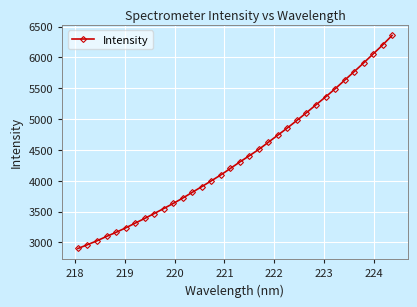

What is the difference between the maximum and minimum values?

3455.4